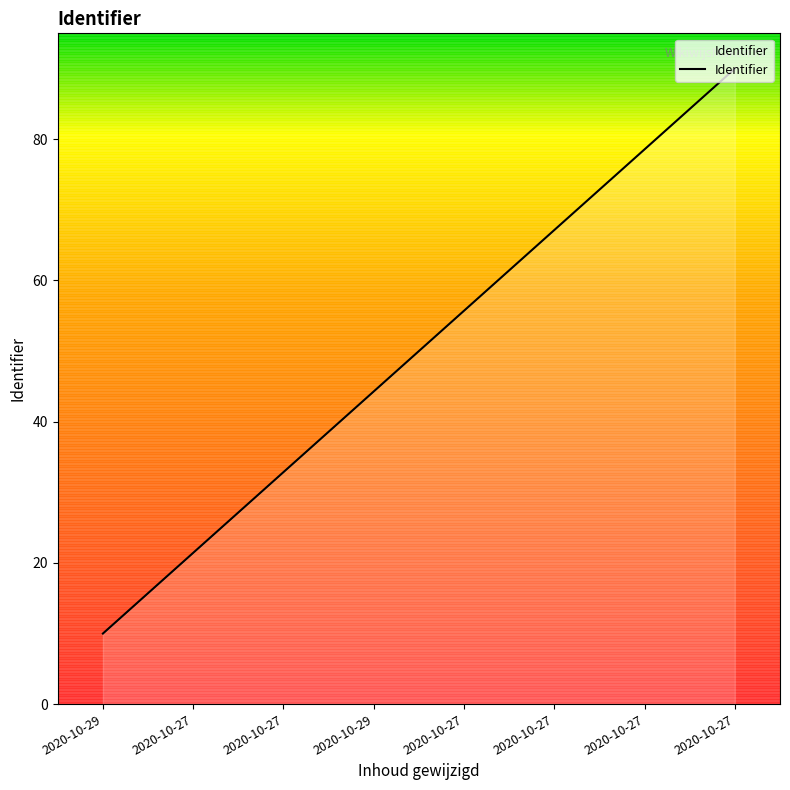

Does the chart have visible grid lines?

No